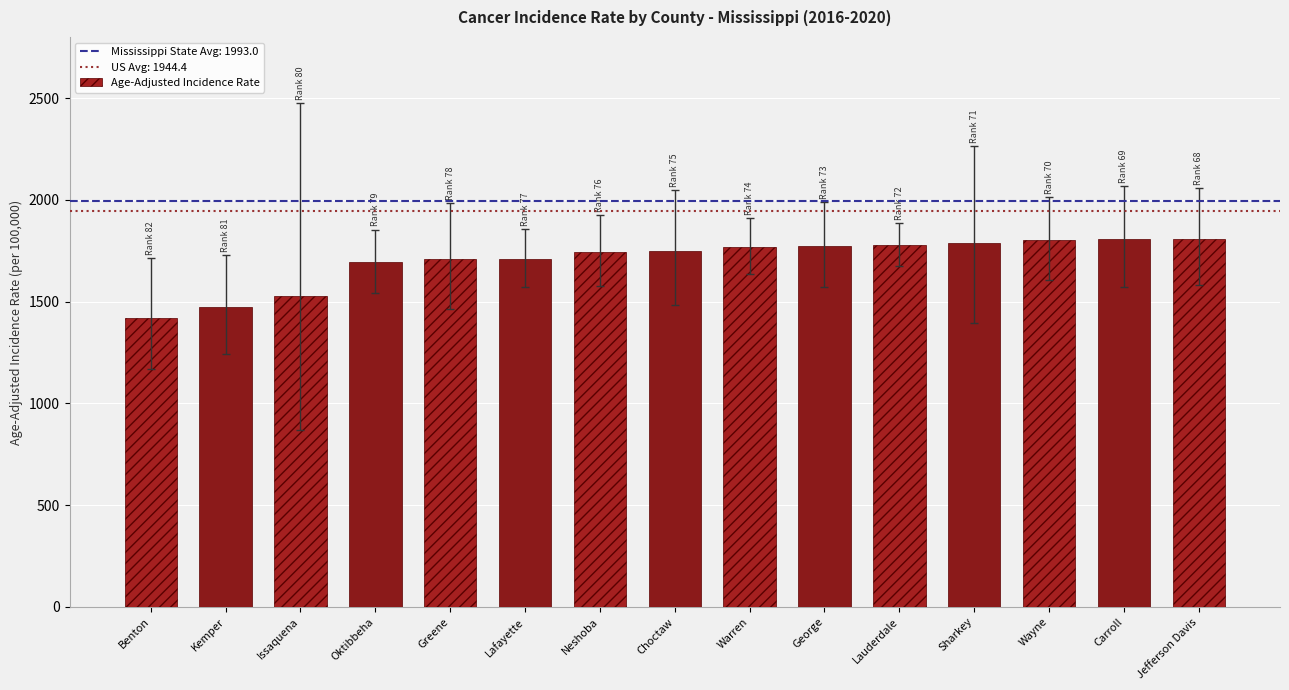

Are the bars grouped side by side (vs. stacked)?

No